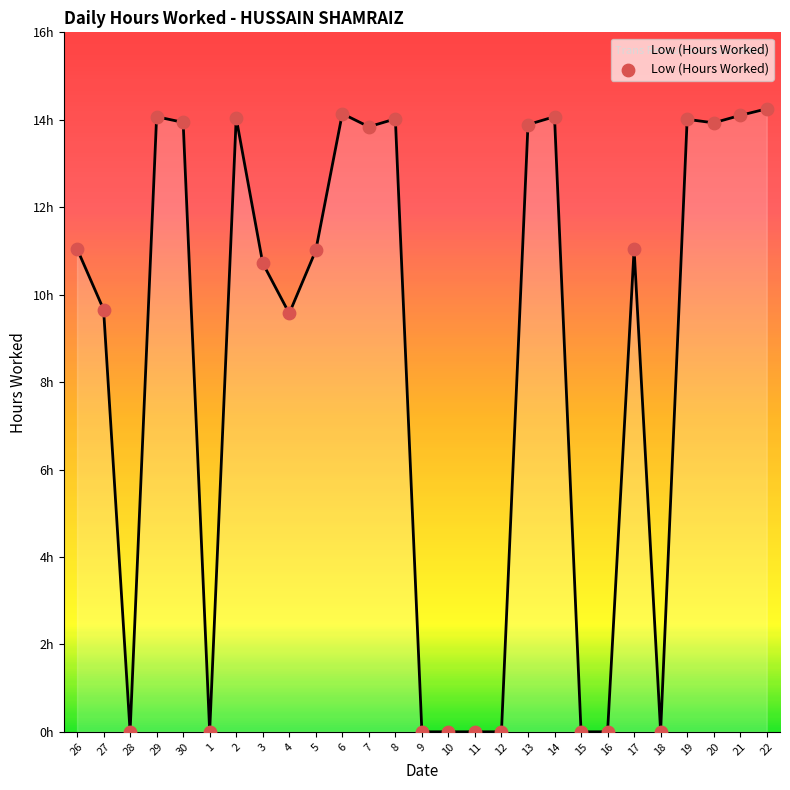

Which has a higher value, 17 or 4?

17